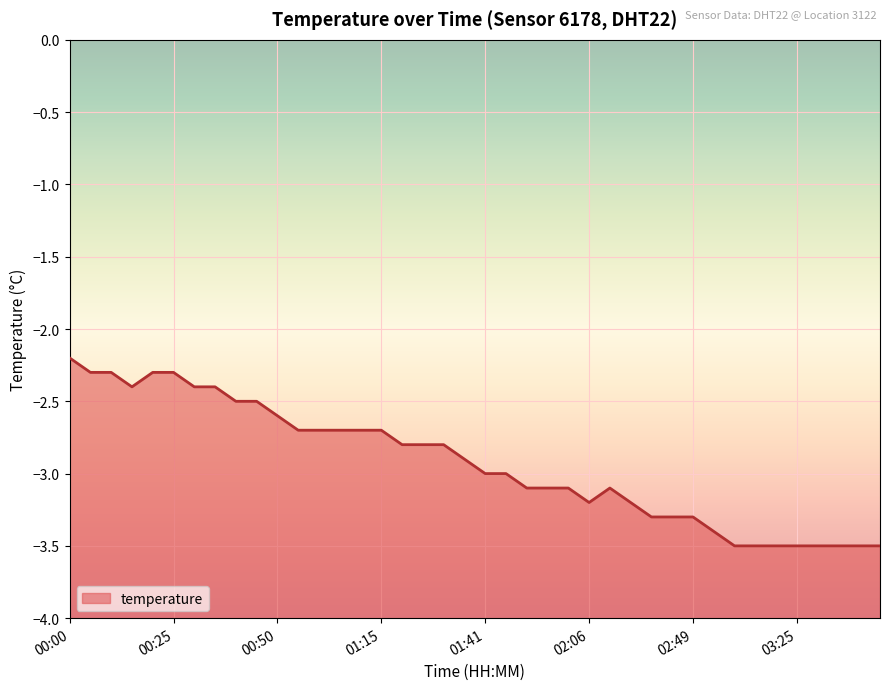

Reading left to right, extract all data points from this chart.

-2.2	-2.3	-2.3	-2.4	-2.3	-2.3	-2.4	-2.4	-2.5	-2.5	-2.6	-2.7	-2.7	-2.7	-2.7	-2.7	-2.8	-2.8	-2.8	-2.9	-3.0	-3.0	-3.1	-3.1	-3.1	-3.2	-3.1	-3.2	-3.3	-3.3	-3.3	-3.4	-3.5	-3.5	-3.5	-3.5	-3.5	-3.5	-3.5	-3.5